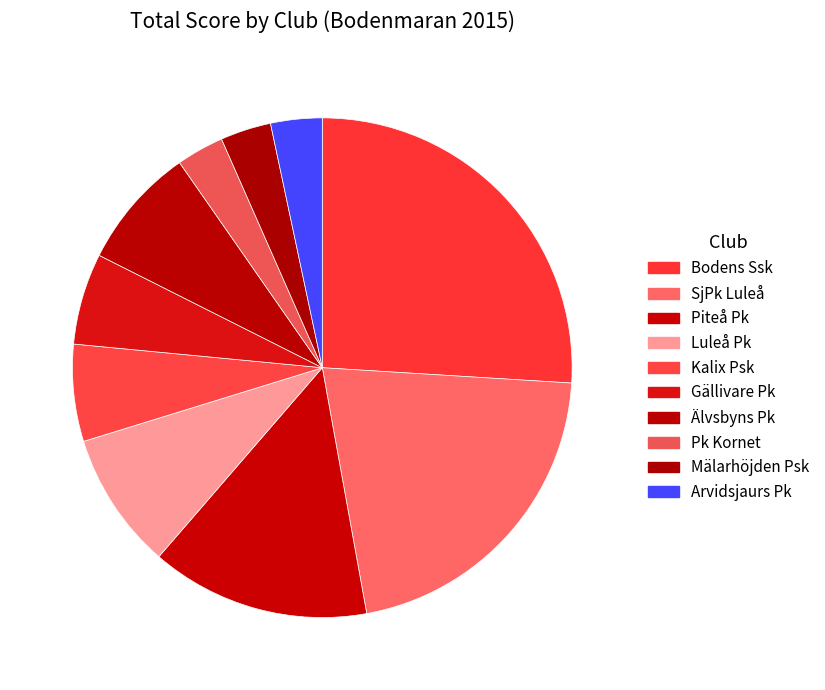

What is the largest slice in the pie chart?

Bodens Ssk